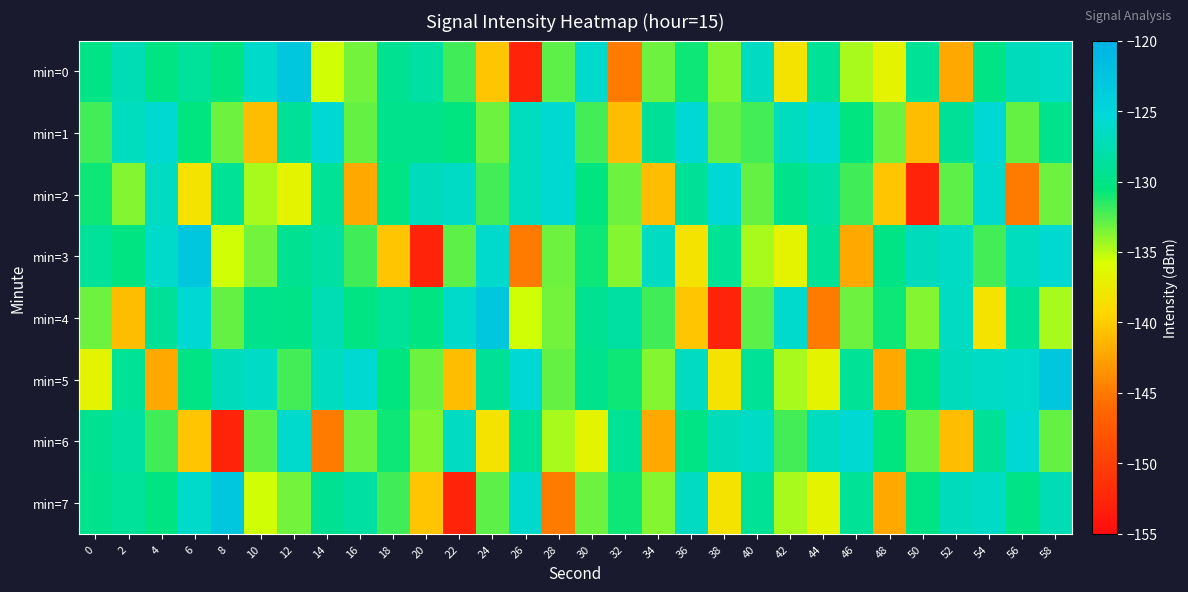

Which series has the largest total across all categories?

min=1